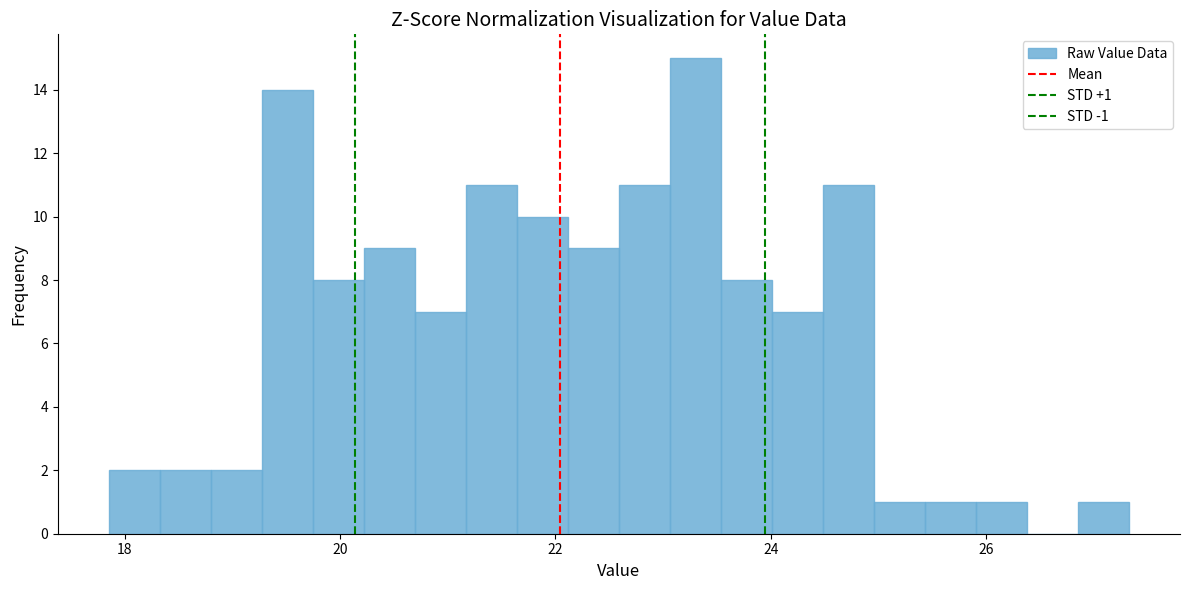

Read against the x-axis, roughly where is the centre of the tallest bar?

23.4